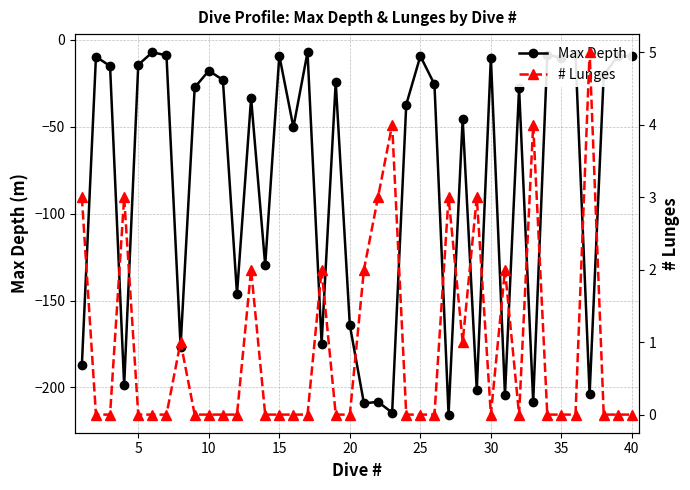

What are all the series names shown in the legend?

Max Depth, # Lunges